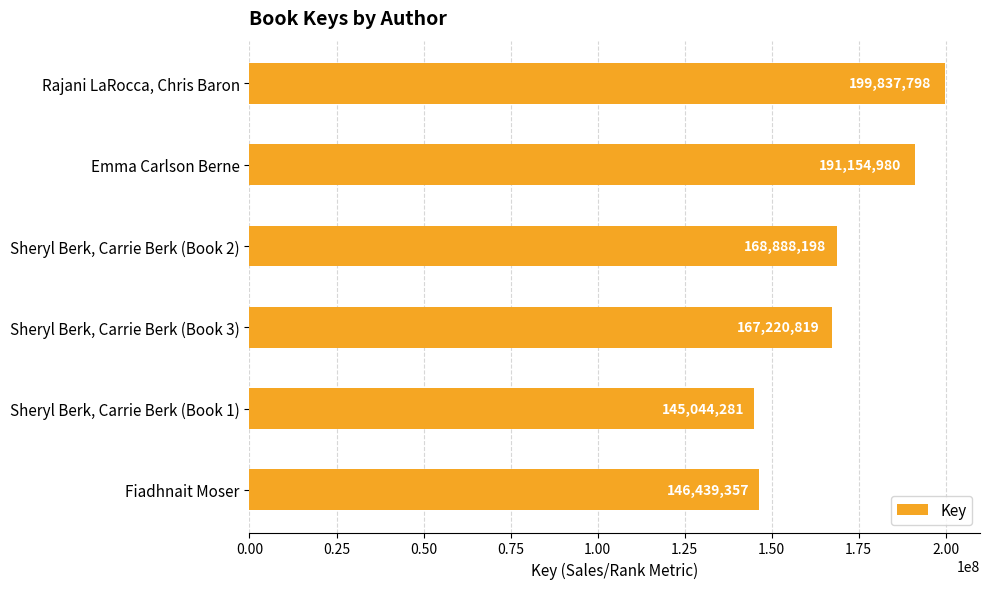

List the labels in order of value, smallest first.

Sheryl Berk, Carrie Berk (Book 1), Fiadhnait Moser, Sheryl Berk, Carrie Berk (Book 3), Sheryl Berk, Carrie Berk (Book 2), Emma Carlson Berne, Rajani LaRocca, Chris Baron